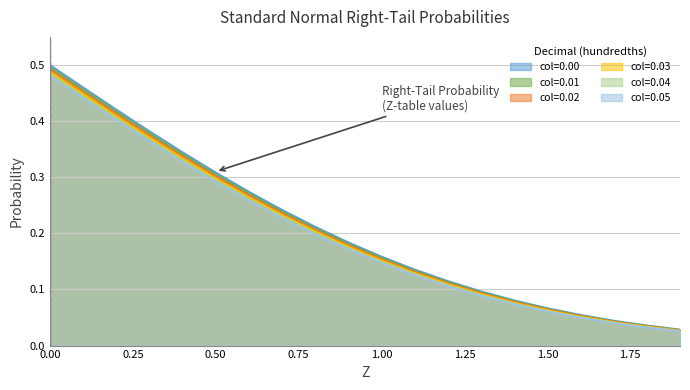

Reading left to right, transcribe all the data shown in this chart.

0.00: 0.0=0.5	0.1=0.5	0.2=0.4	0.3=0.4	0.4=0.3	0.5=0.3	0.6=0.3	0.7=0.2	0.8=0.2	0.9=0.2	1.0=0.2	1.1=0.1	1.2=0.1	1.3=0.1	1.4=0.1	1.5=0.1	1.6=0.1	1.7=0.0	1.8=0.0	1.9=0.0
0.01: 0.0=0.5	0.1=0.5	0.2=0.4	0.3=0.4	0.4=0.3	0.5=0.3	0.6=0.3	0.7=0.2	0.8=0.2	0.9=0.2	1.0=0.2	1.1=0.1	1.2=0.1	1.3=0.1	1.4=0.1	1.5=0.1	1.6=0.1	1.7=0.0	1.8=0.0	1.9=0.0
0.02: 0.0=0.5	0.1=0.5	0.2=0.4	0.3=0.4	0.4=0.3	0.5=0.3	0.6=0.3	0.7=0.2	0.8=0.2	0.9=0.2	1.0=0.2	1.1=0.1	1.2=0.1	1.3=0.1	1.4=0.1	1.5=0.1	1.6=0.1	1.7=0.0	1.8=0.0	1.9=0.0
0.03: 0.0=0.5	0.1=0.4	0.2=0.4	0.3=0.4	0.4=0.3	0.5=0.3	0.6=0.3	0.7=0.2	0.8=0.2	0.9=0.2	1.0=0.2	1.1=0.1	1.2=0.1	1.3=0.1	1.4=0.1	1.5=0.1	1.6=0.1	1.7=0.0	1.8=0.0	1.9=0.0
0.04: 0.0=0.5	0.1=0.4	0.2=0.4	0.3=0.4	0.4=0.3	0.5=0.3	0.6=0.3	0.7=0.2	0.8=0.2	0.9=0.2	1.0=0.1	1.1=0.1	1.2=0.1	1.3=0.1	1.4=0.1	1.5=0.1	1.6=0.1	1.7=0.0	1.8=0.0	1.9=0.0
0.05: 0.0=0.5	0.1=0.4	0.2=0.4	0.3=0.4	0.4=0.3	0.5=0.3	0.6=0.3	0.7=0.2	0.8=0.2	0.9=0.2	1.0=0.1	1.1=0.1	1.2=0.1	1.3=0.1	1.4=0.1	1.5=0.1	1.6=0.0	1.7=0.0	1.8=0.0	1.9=0.0